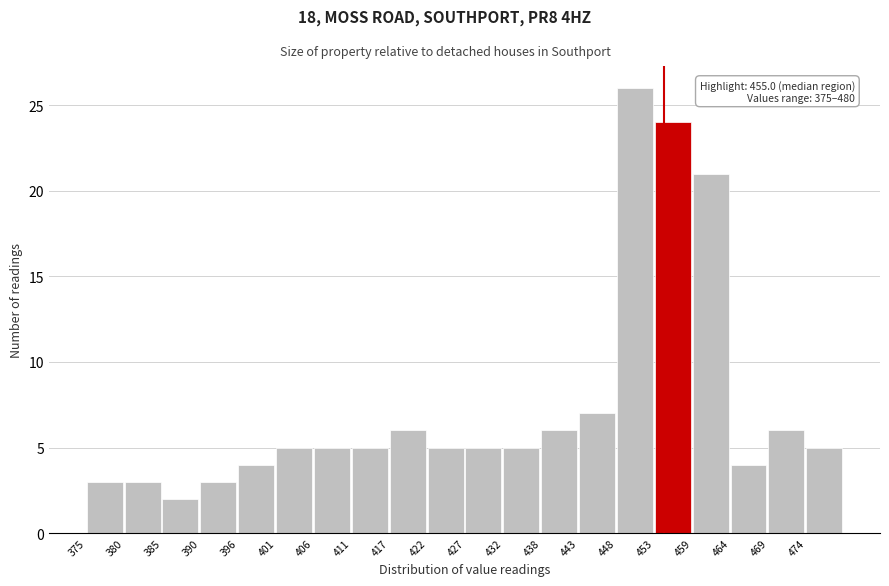

Which range on the x-axis has the tallest bar?

449 to 454